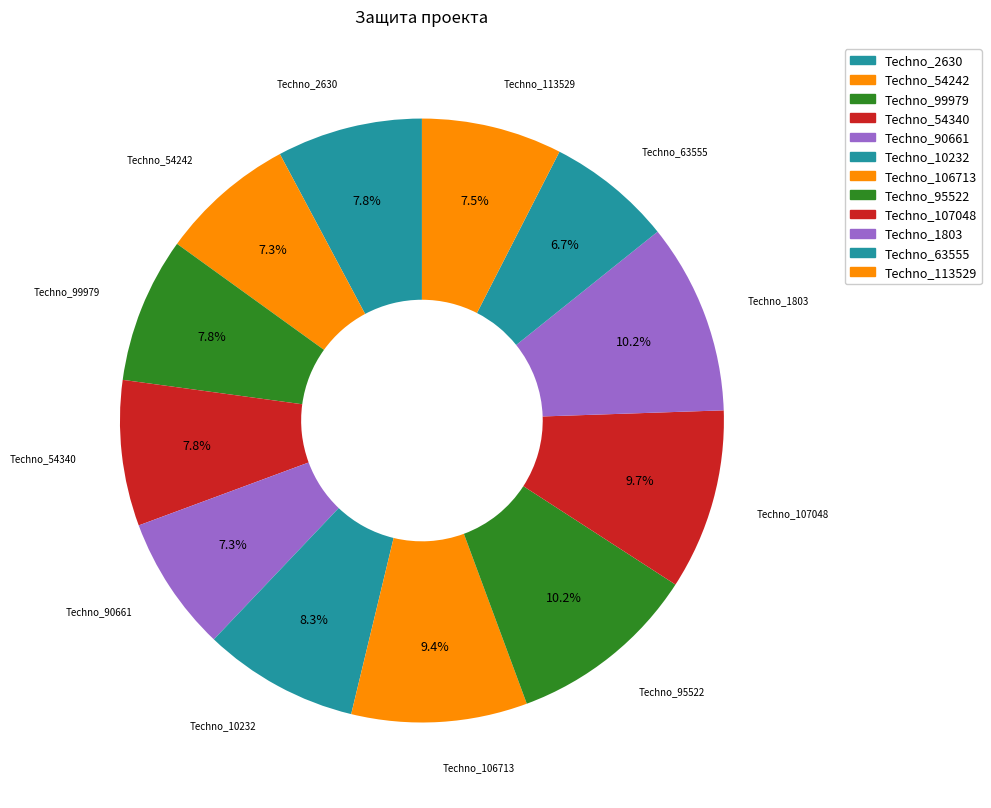

How many slices are in this pie chart?

12